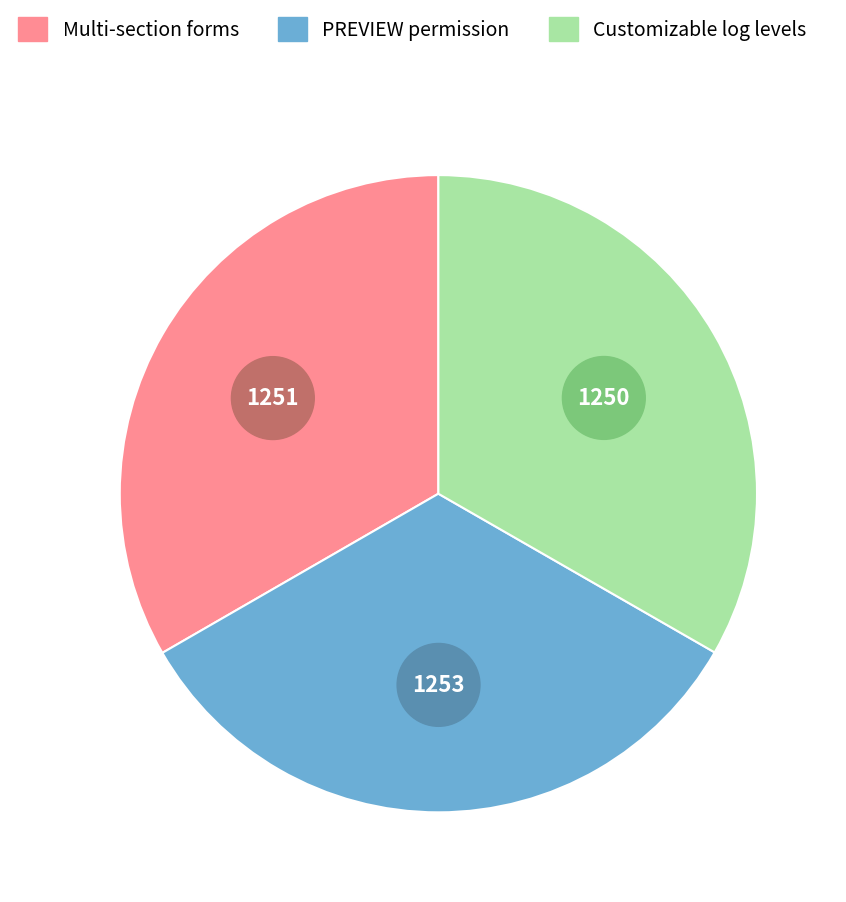

What is the ratio of the value at Implementation of the PREVIEW permission to the value at Customizable log levels?

1.0